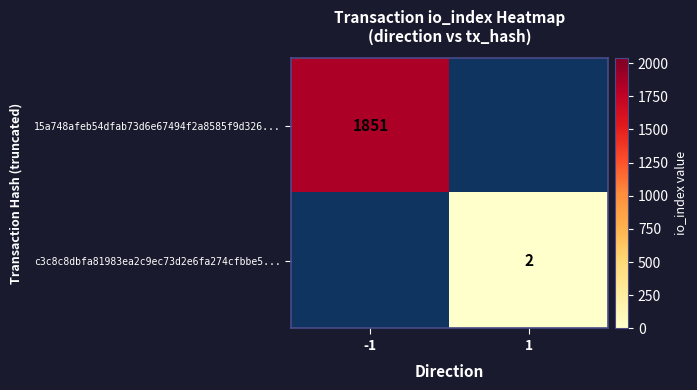

The 15a748afeb54dfab73d6e67494f2a8585f9d326... series shows 1851 at -1. True or false?

True